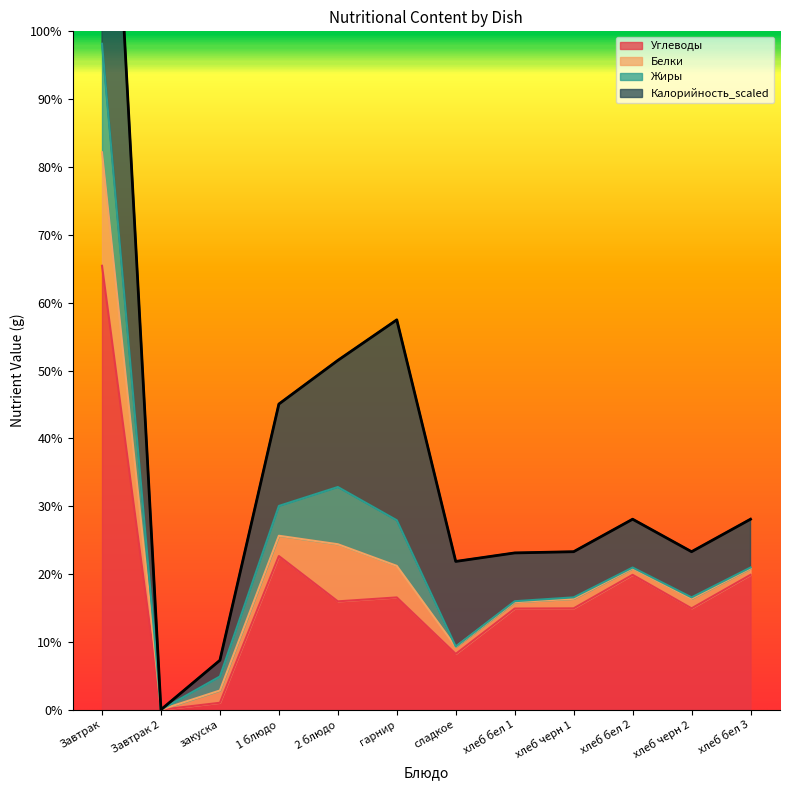

Is it true that Углеводы equals 20.8 at хлеб бел 1?

False